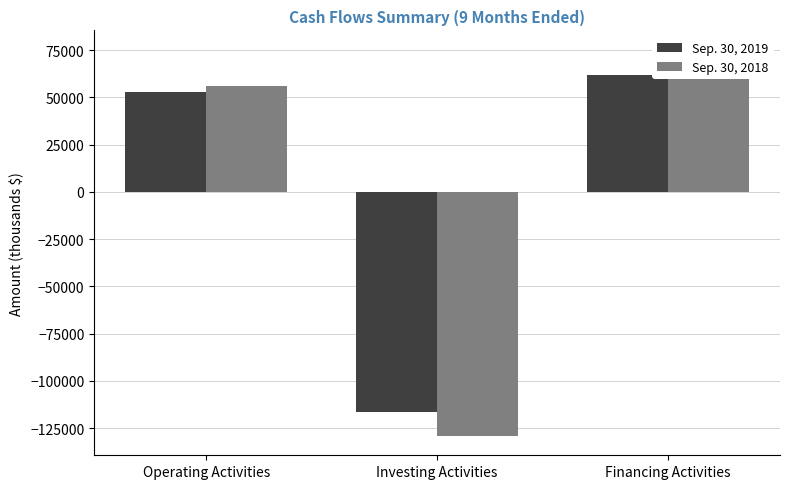

What are all the series names shown in the legend?

Sep. 30, 2019, Sep. 30, 2018